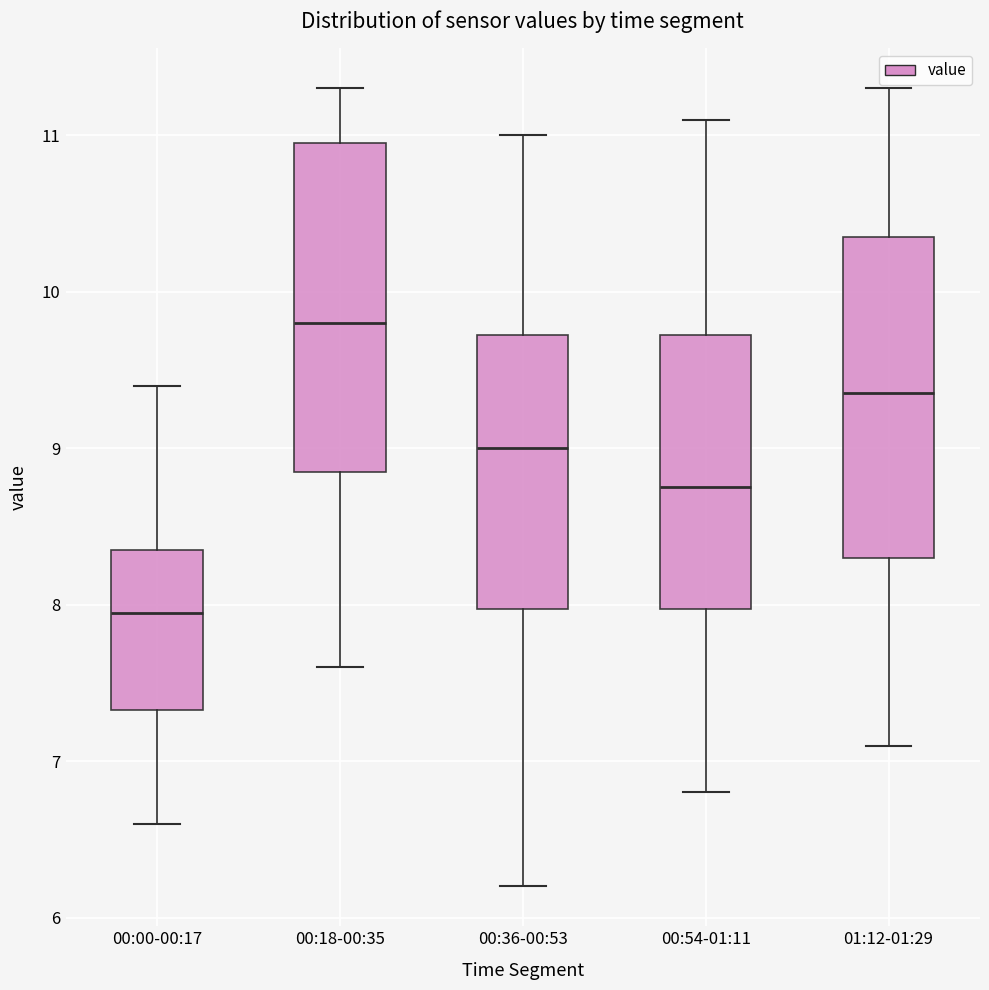

Reading left to right, read every box against the y-axis: the position of its median line, the range the box covers, and the ends of its whiskers. The values are not printed on the chart, so give them approximately, as read against the axis.

00:00-00:17: median 8.0, box 7.3 to 8.4, whiskers 6.6 to 9.4
00:18-00:35: median 9.8, box 8.9 to 11.0, whiskers 7.6 to 11.3
00:36-00:53: median 9.0, box 8.0 to 9.7, whiskers 6.2 to 11.0
00:54-01:11: median 8.8, box 8.0 to 9.7, whiskers 6.8 to 11.1
01:12-01:29: median 9.4, box 8.3 to 10.4, whiskers 7.1 to 11.3